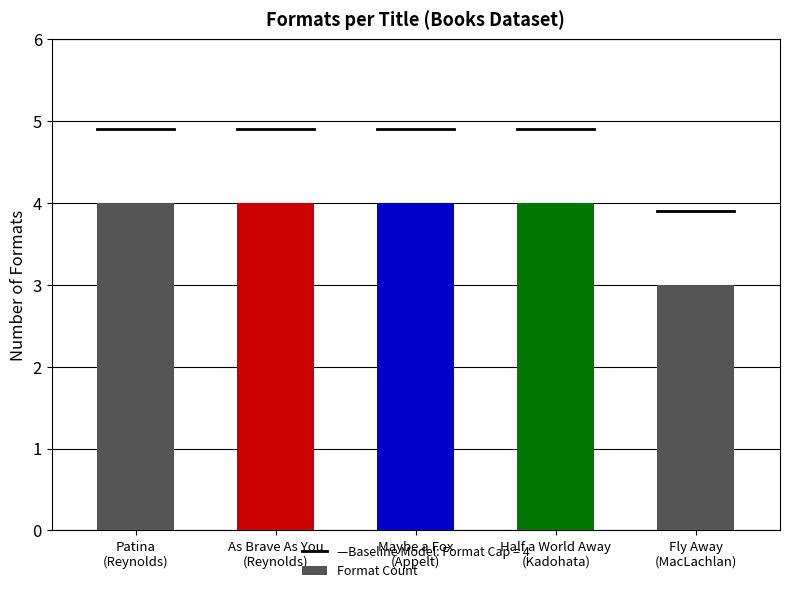

Reading right to left, list all the values displayed in this chart.

Fly Away
(MacLachlan)=3	Half a World Away
(Kadohata)=4	Maybe a Fox
(Appelt)=4	As Brave As You
(Reynolds)=4	Patina
(Reynolds)=4